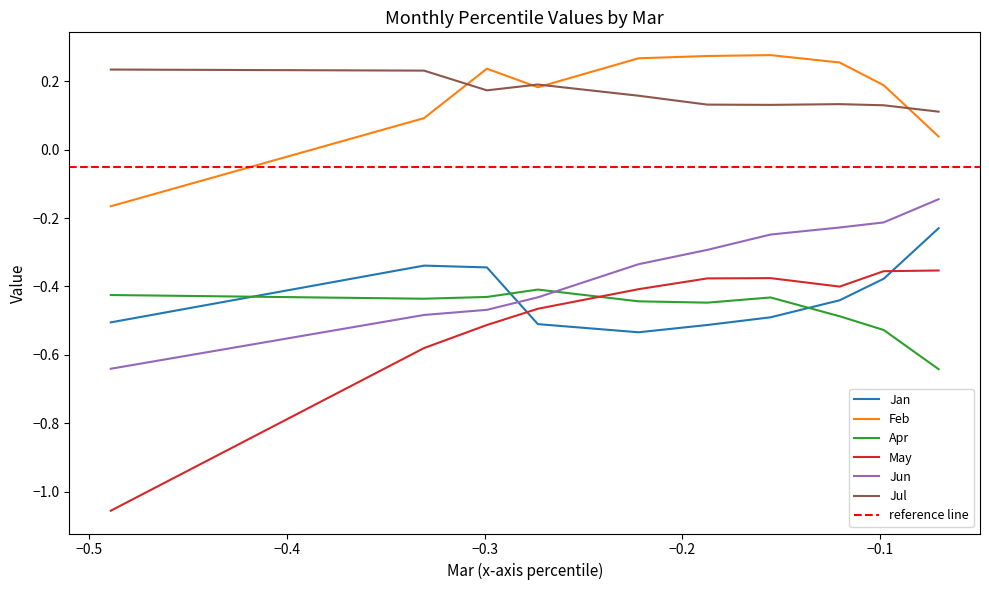

Reading left to right, extract all data points from this chart.

Jan: pct05=-0.5	pct15=-0.3	pct25=-0.3	pct35=-0.5	pct45=-0.5	pct55=-0.5	pct65=-0.5	pct75=-0.4	pct85=-0.4	pct95=-0.2
Feb: pct05=-0.2	pct15=0.1	pct25=0.2	pct35=0.2	pct45=0.3	pct55=0.3	pct65=0.3	pct75=0.3	pct85=0.2	pct95=0.0
Apr: pct05=-0.4	pct15=-0.4	pct25=-0.4	pct35=-0.4	pct45=-0.4	pct55=-0.4	pct65=-0.4	pct75=-0.5	pct85=-0.5	pct95=-0.6
May: pct05=-1.1	pct15=-0.6	pct25=-0.5	pct35=-0.5	pct45=-0.4	pct55=-0.4	pct65=-0.4	pct75=-0.4	pct85=-0.4	pct95=-0.4
Jun: pct05=-0.6	pct15=-0.5	pct25=-0.5	pct35=-0.4	pct45=-0.3	pct55=-0.3	pct65=-0.2	pct75=-0.2	pct85=-0.2	pct95=-0.1
Jul: pct05=0.2	pct15=0.2	pct25=0.2	pct35=0.2	pct45=0.2	pct55=0.1	pct65=0.1	pct75=0.1	pct85=0.1	pct95=0.1